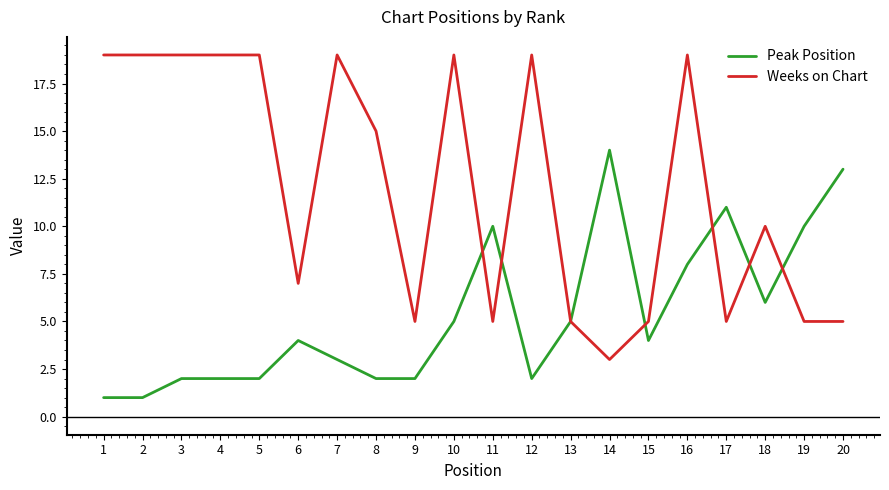

The Peak Position series shows 5 at 13. True or false?

True